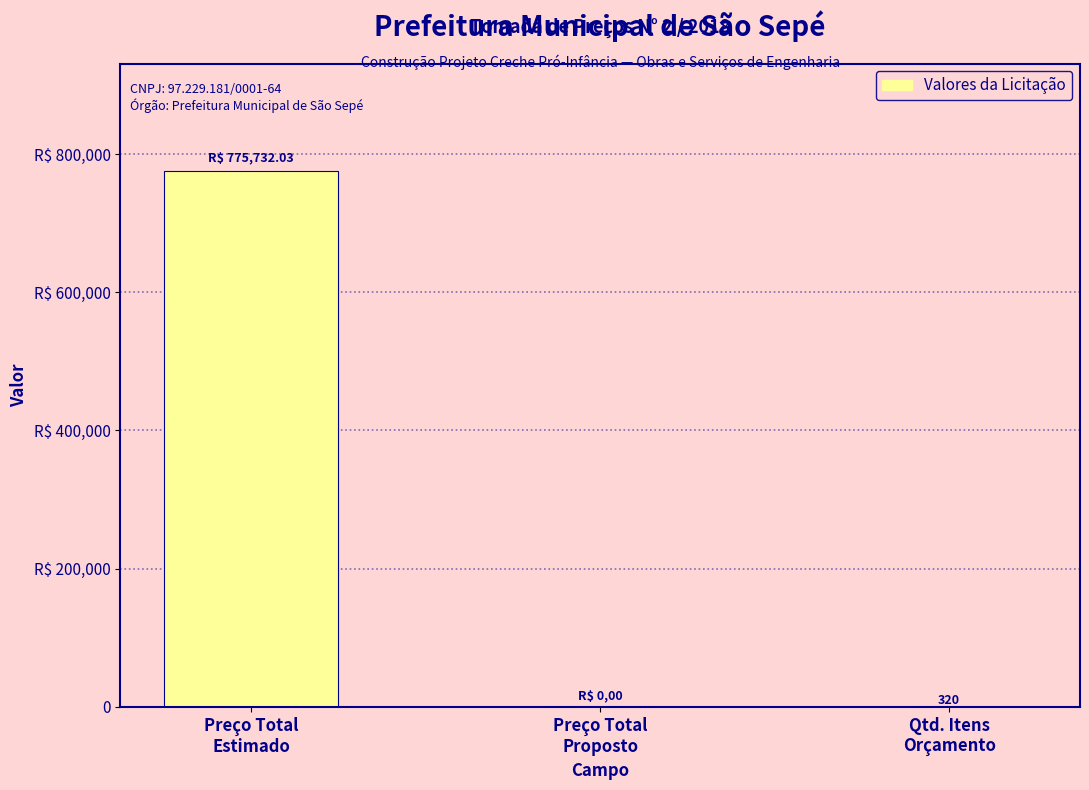

Rank the categories by value from lowest to highest.

Preço Total
Proposto, Qtd. Itens
Orçamento, Preço Total
Estimado